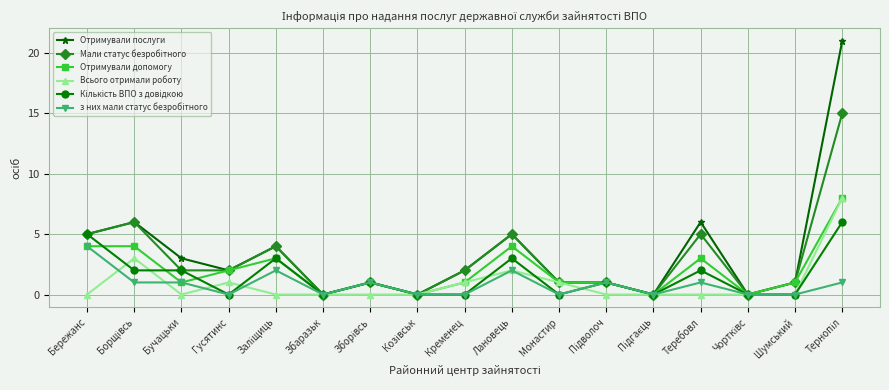

Which series has the widest spread of values?

Отримували послуги